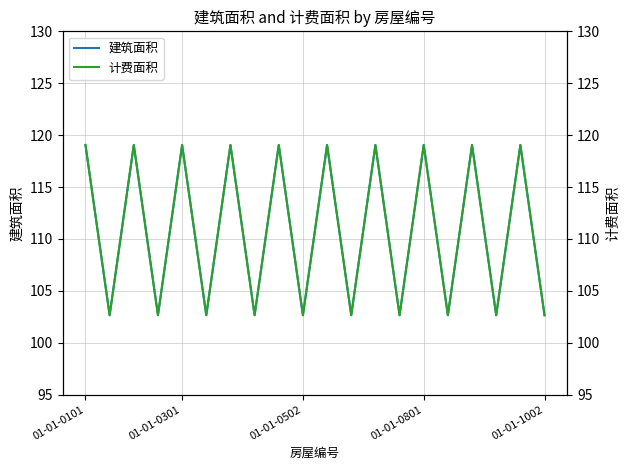

How many lines are shown in the chart?

2